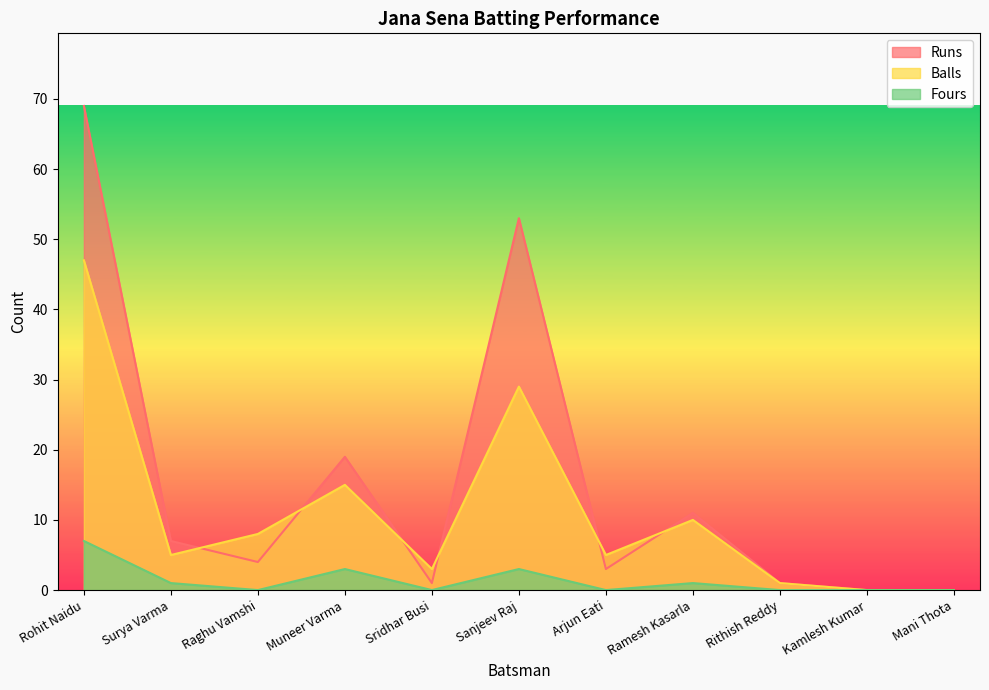

At which label does Balls first exceed 5?

Rohit Naidu